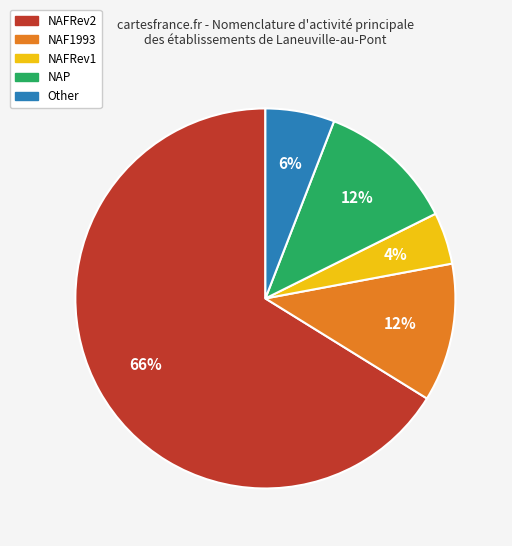

Between NAF1993 and NAFRev1, which is larger?

NAF1993